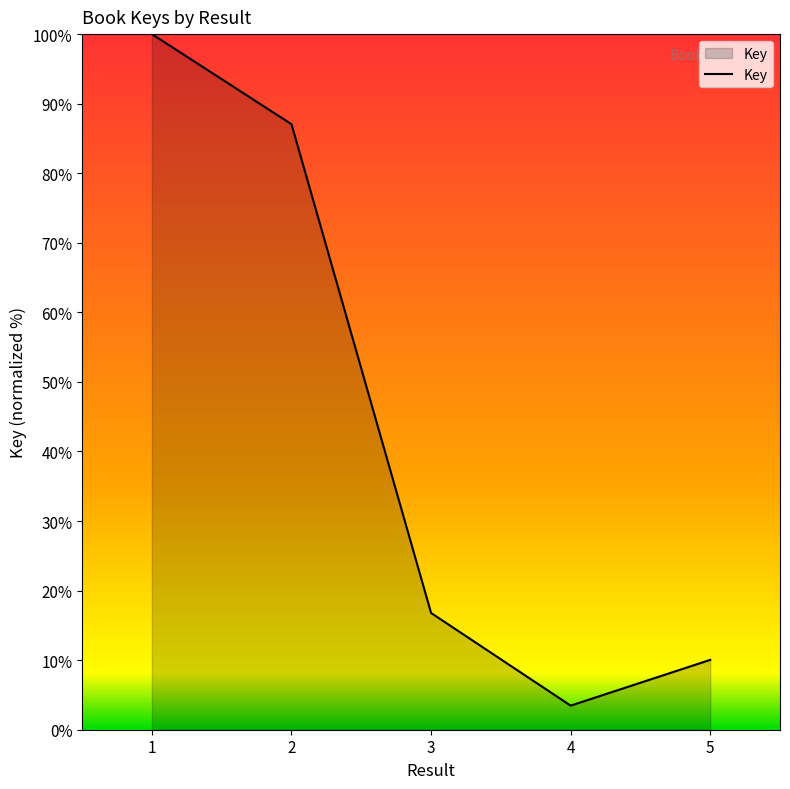

Reading left to right, what are all the values shown in this chart?

100.0	87.0	16.8	3.5	10.0